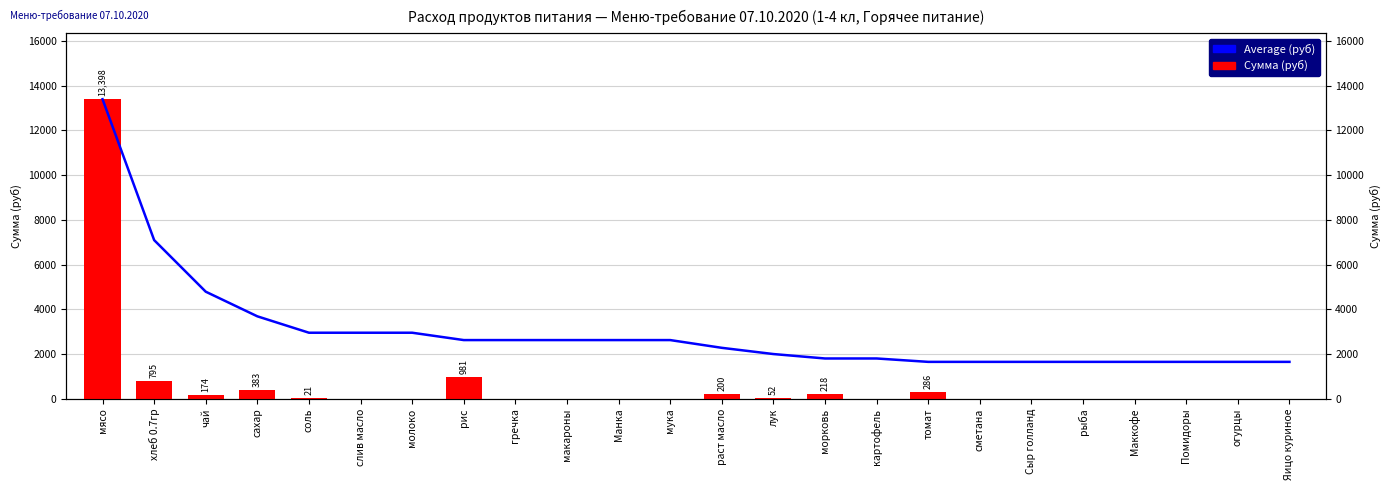

Reading left to right, list all the values displayed in this chart.

Average (руб): мясо=13398.0	хлеб 0.7гр=7096.7	чай=4789.1	сахар=3687.5	соль=2954.2	слив масло=2954.2	молоко=2954.2	рис=2625.4	гречка=2625.4	макароны=2625.4	Манка=2625.4	мука=2625.4	раст масло=2278.9	лук=2000.6	морковь=1802.5	картофель=1802.5	томат=1650.8	сметана=1650.8	Сыр голланд=1650.8	рыба=1650.8	Маккофе=1650.8	Помидоры=1650.8	огурцы=1650.8	Яицо куриное=1650.8
Сумма (руб): мясо=13398.0	хлеб 0.7гр=795.4	чай=174.0	сахар=382.8	соль=20.9	слив масло=0.0	молоко=0.0	рис=981.4	гречка=0.0	макароны=0.0	Манка=0.0	мука=0.0	раст масло=200.1	лук=52.2	морковь=217.5	картофель=0.0	томат=285.9	сметана=0.0	Сыр голланд=0.0	рыба=0.0	Маккофе=0.0	Помидоры=0.0	огурцы=0.0	Яицо куриное=0.0